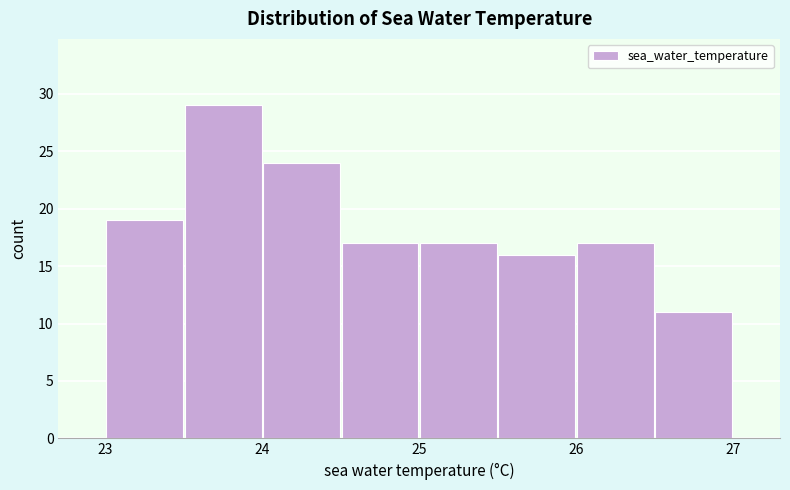

Reading left to right, transcribe this chart: for each bar, give the range it covers on the x-axis and its height. The values are not printed on the chart, so give them approximately, as read against the axis.

23.0 to 23.5: 19
23.5 to 24.0: 29
24.0 to 24.5: 24
24.5 to 25.0: 17
25.0 to 25.5: 17
25.5 to 26.0: 16
26.0 to 26.5: 17
26.5 to 27.0: 11